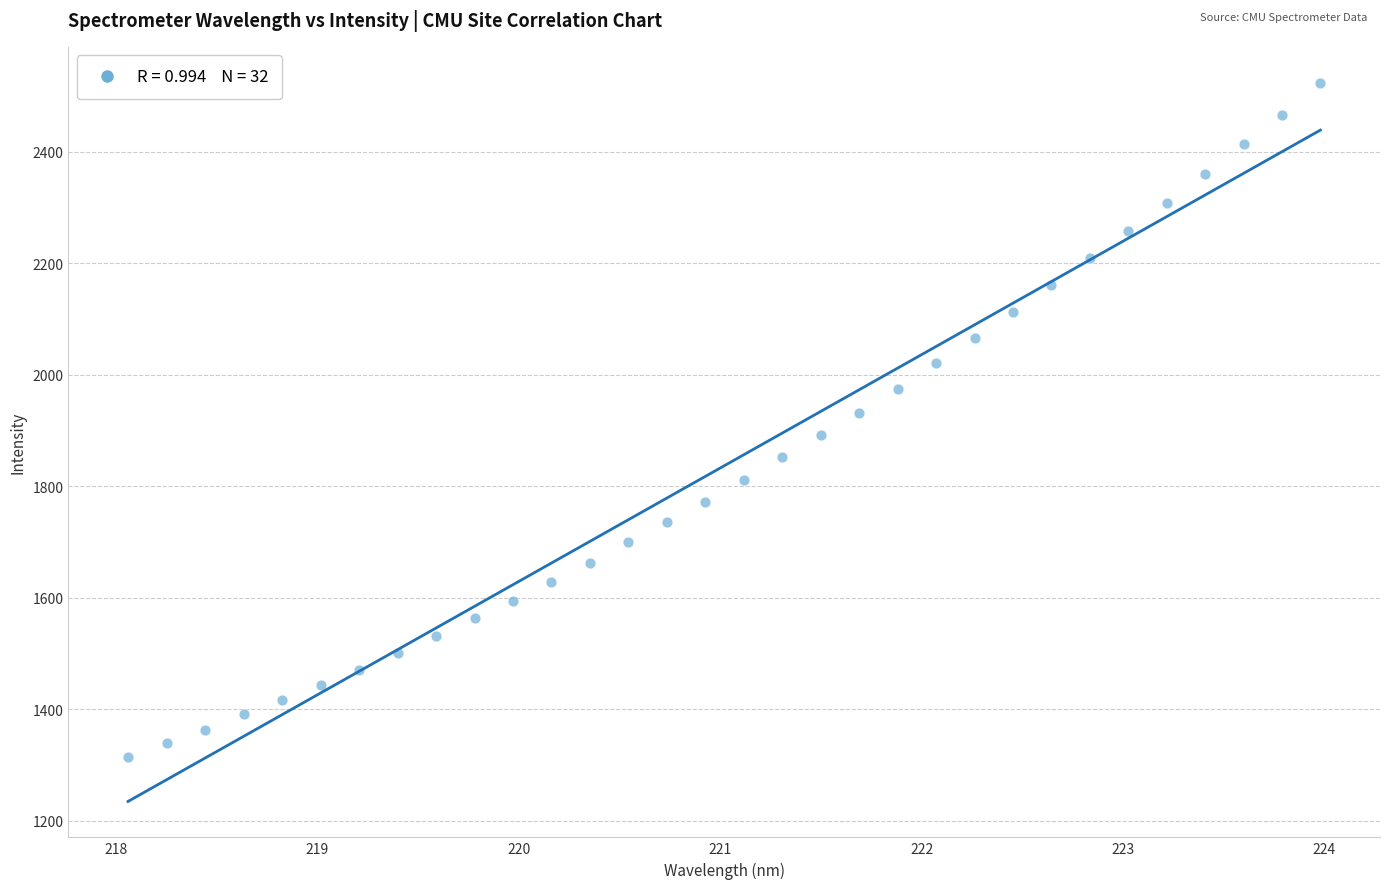

What is the range of Y values (max minus min)?

1209.5